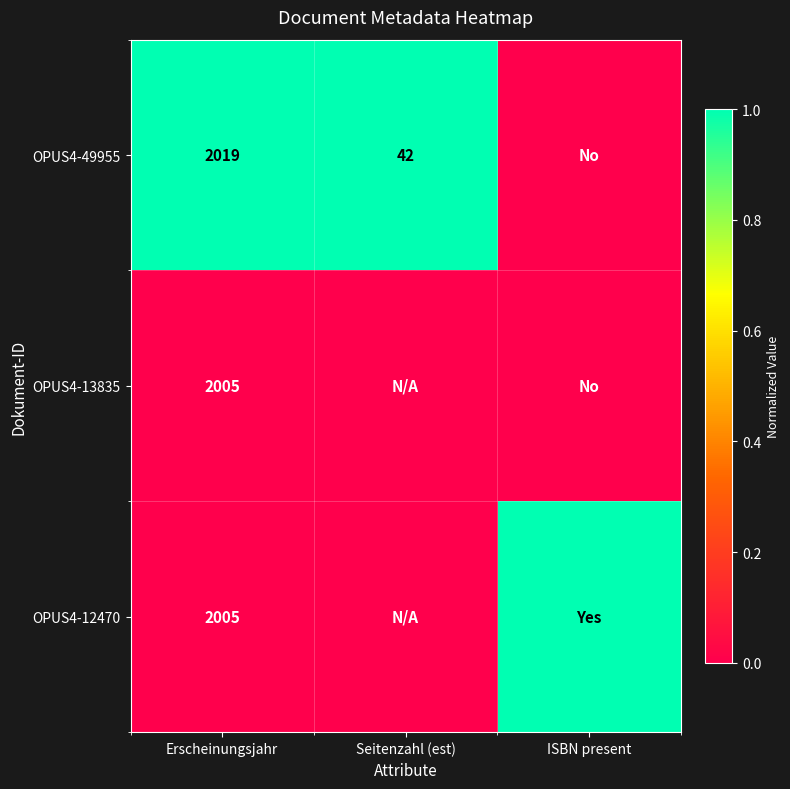

True or false: OPUS4-49955 has a value of 42 at Seitenzahl (est).

True